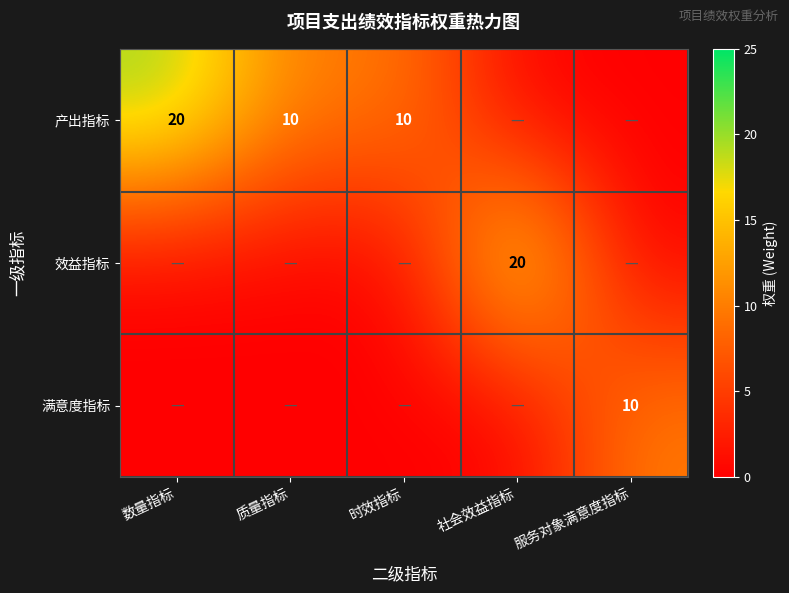

At how many categories does at least one series exceed 7?

5